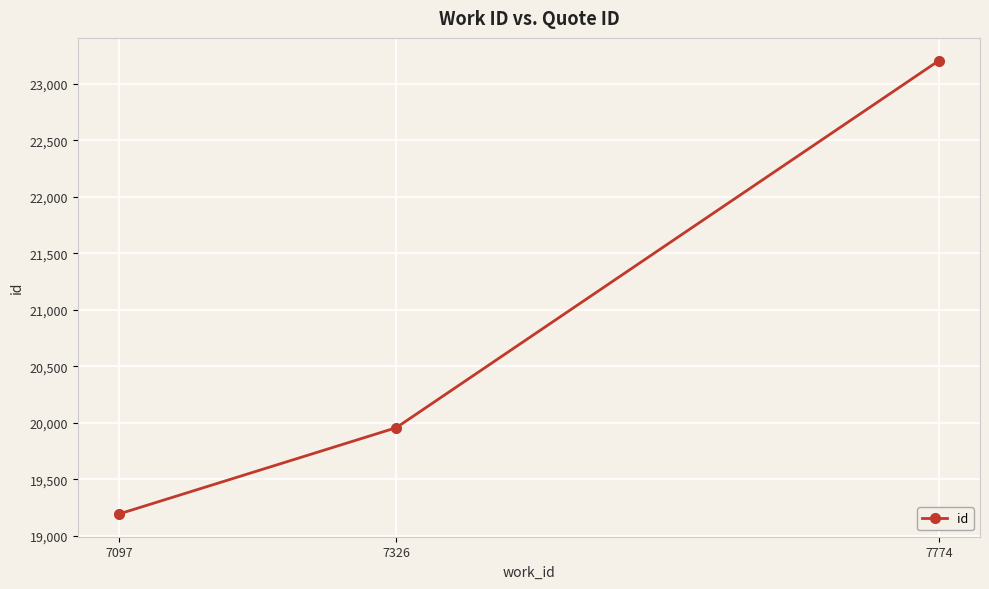

Rank the categories by value from highest to lowest.

7774, 7326, 7097